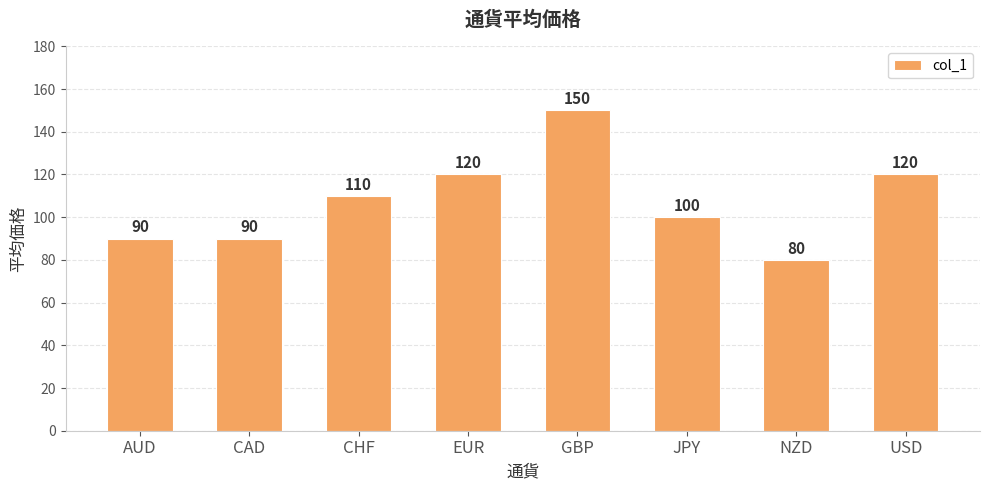

What is the smallest value displayed?

80